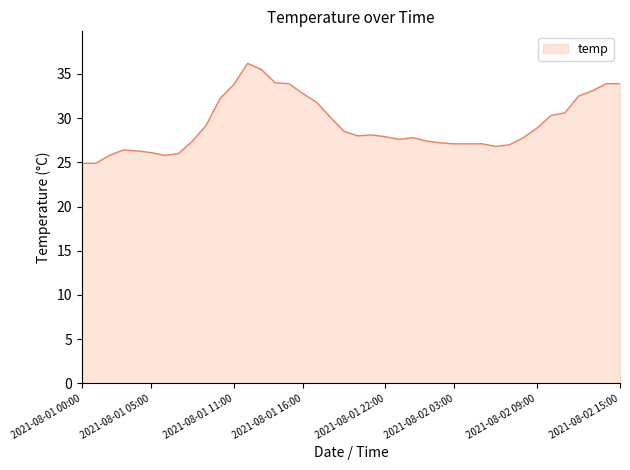

What is the difference between the maximum and minimum values?

11.3